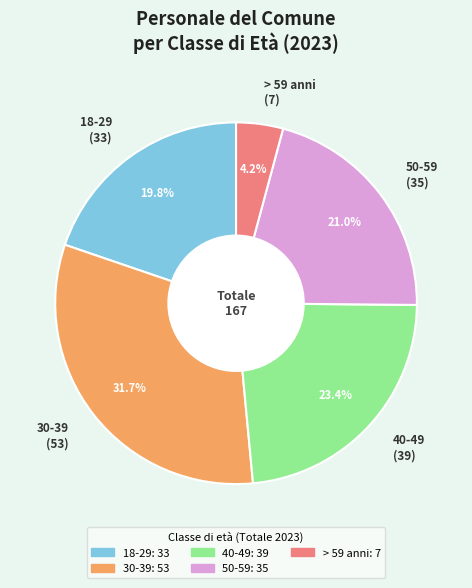

What is the ratio of the value at 50-59 to the value at 40-49?

0.9